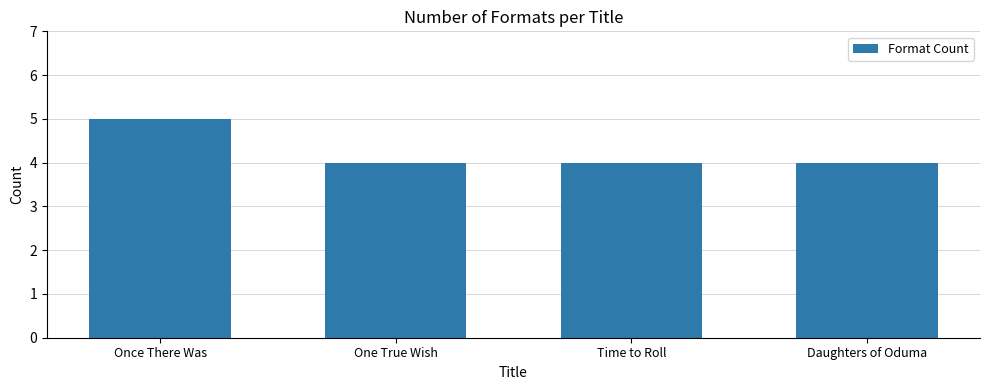

Which has a higher value, One True Wish or Once There Was?

Once There Was